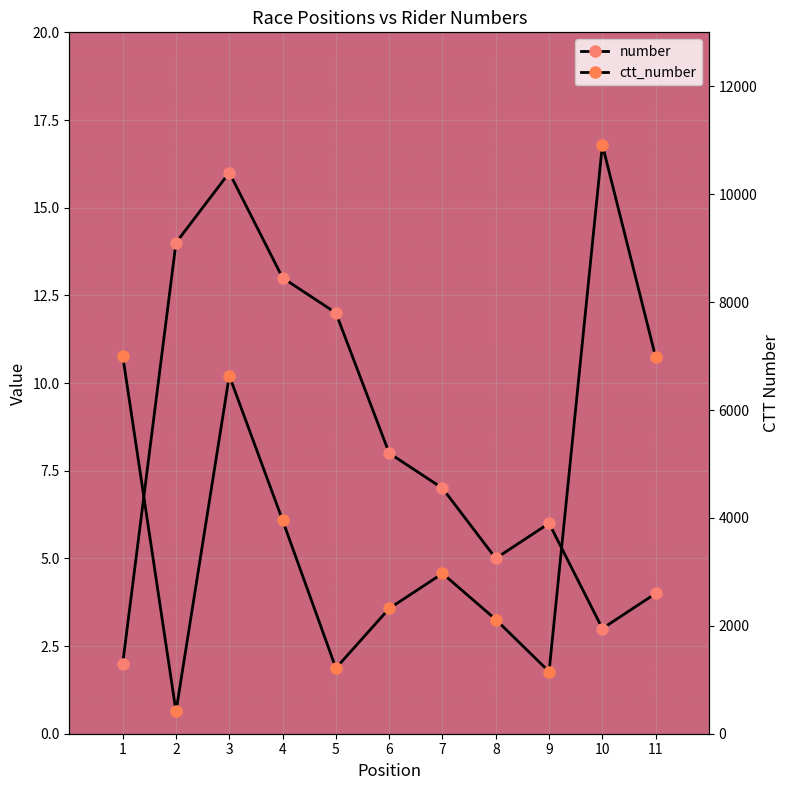

True or false: number and ctt_number cross at least once.

False